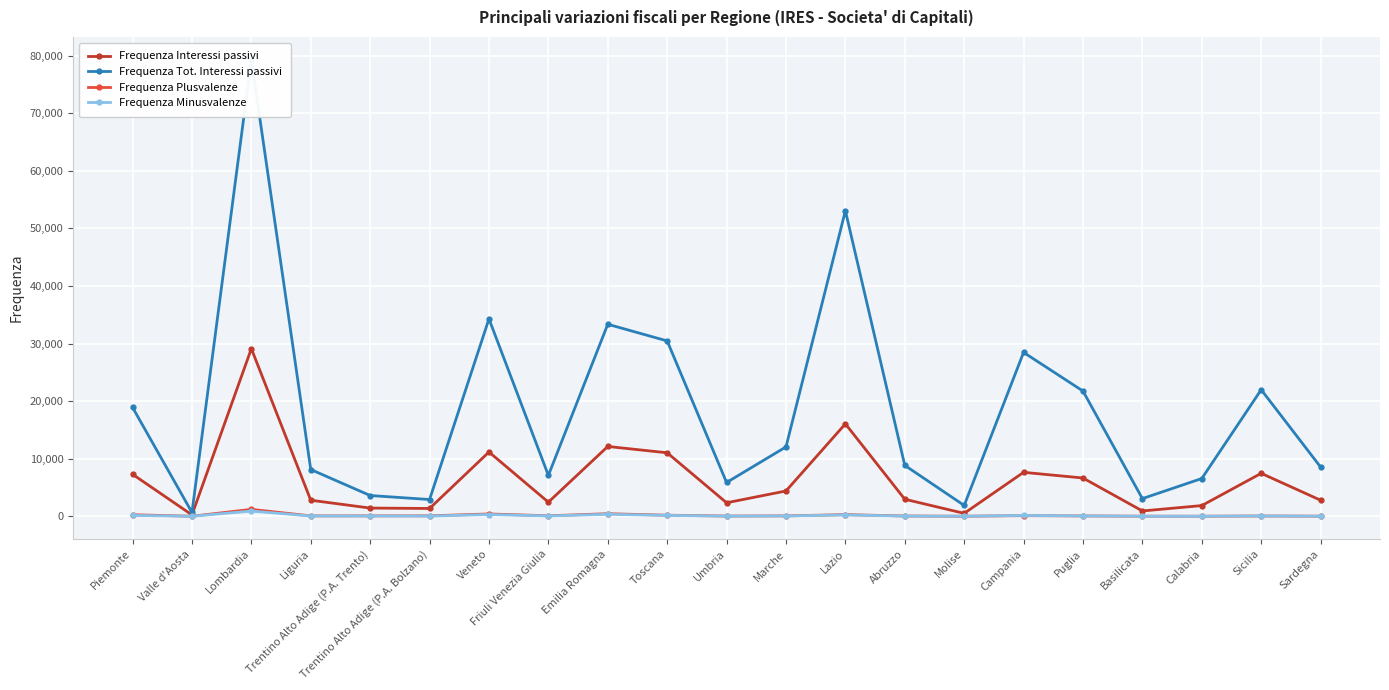

Which has a higher value, Toscana or Friuli Venezia Giulia?

Toscana